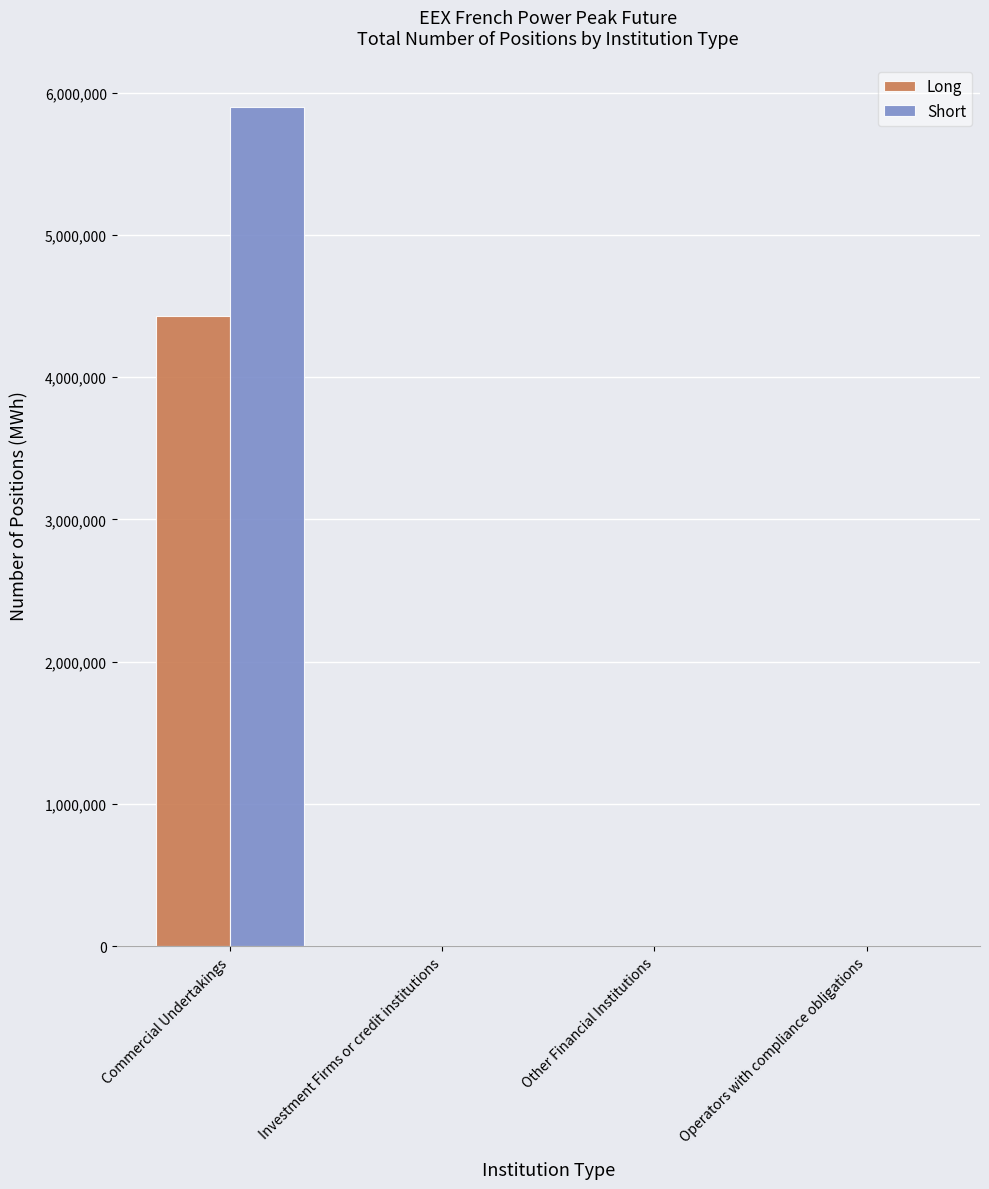

What are all the series names shown in the legend?

Long, Short